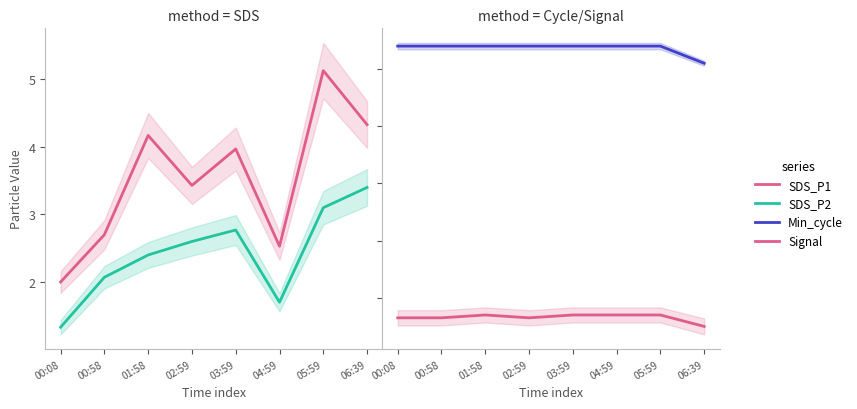

What is the label of the 4th point from the left?

02:59